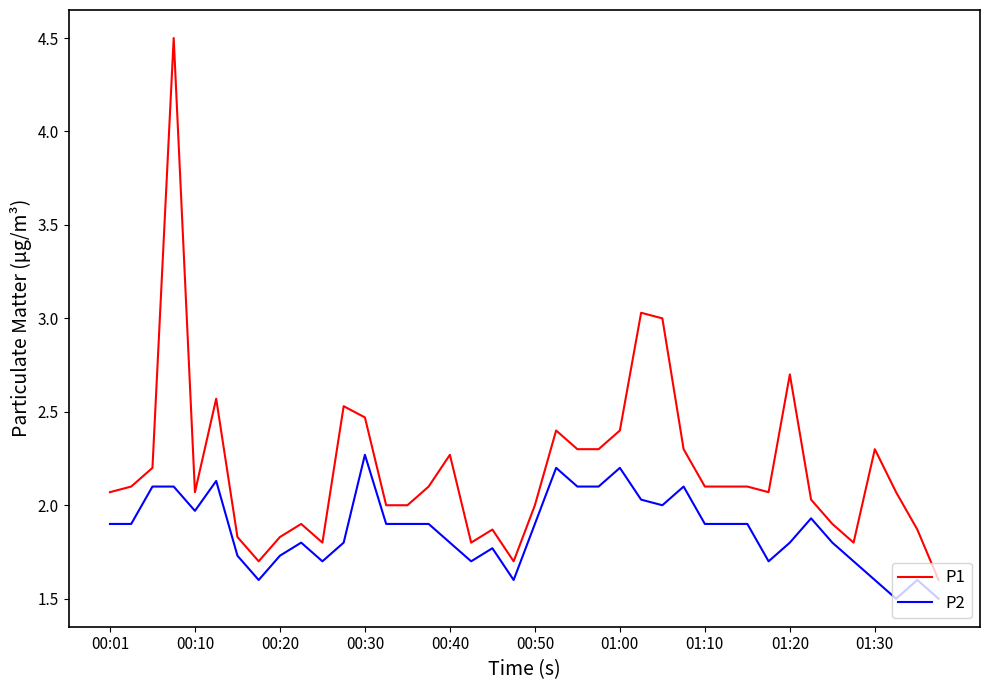

True or false: P2 and P1 cross at least once.

False